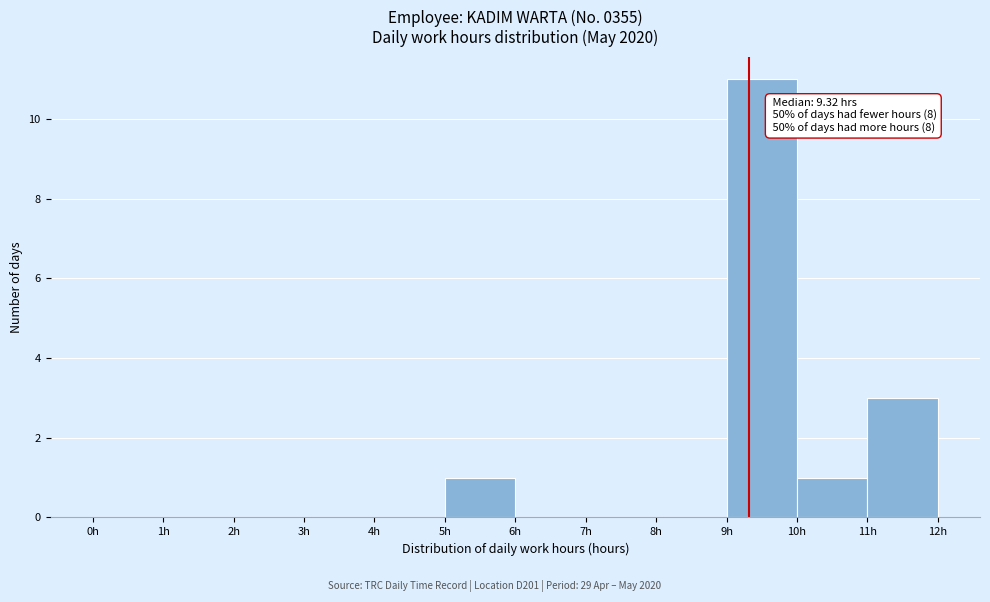

Over which range of the x-axis is the bar tallest?

9 to 10